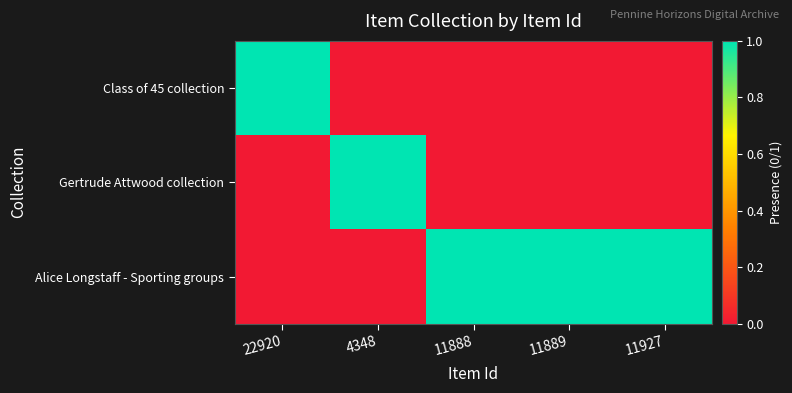

Reading right to left, list all the values displayed in this chart.

Class of 45 collection: 11927=0	11889=0	11888=0	4348=0	22920=1
Gertrude Attwood collection: 11927=0	11889=0	11888=0	4348=1	22920=0
Alice Longstaff - Sporting groups: 11927=1	11889=1	11888=1	4348=0	22920=0